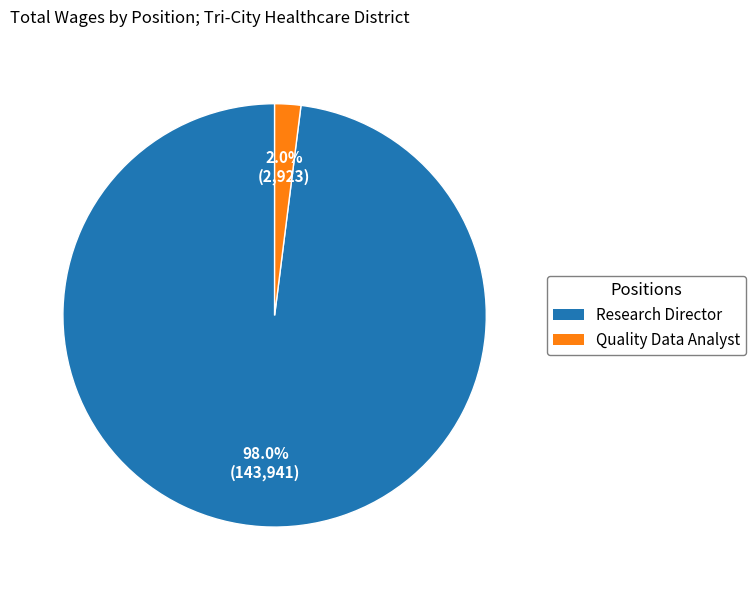

To the nearest percent, what is the average slice percentage?

50%